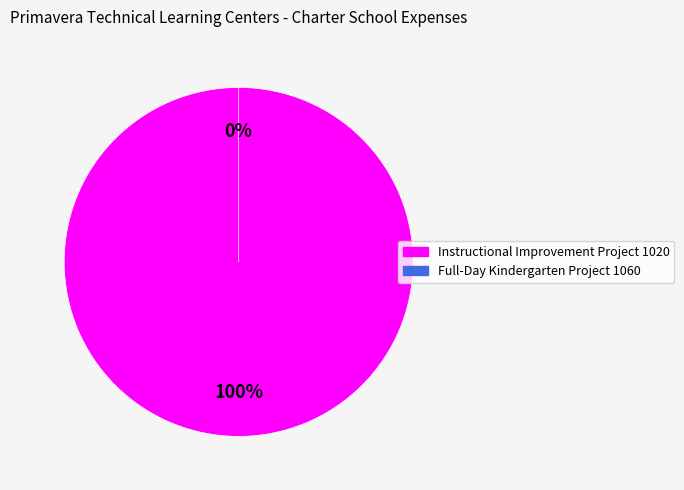

To the nearest percent, what is the average slice percentage?

50%